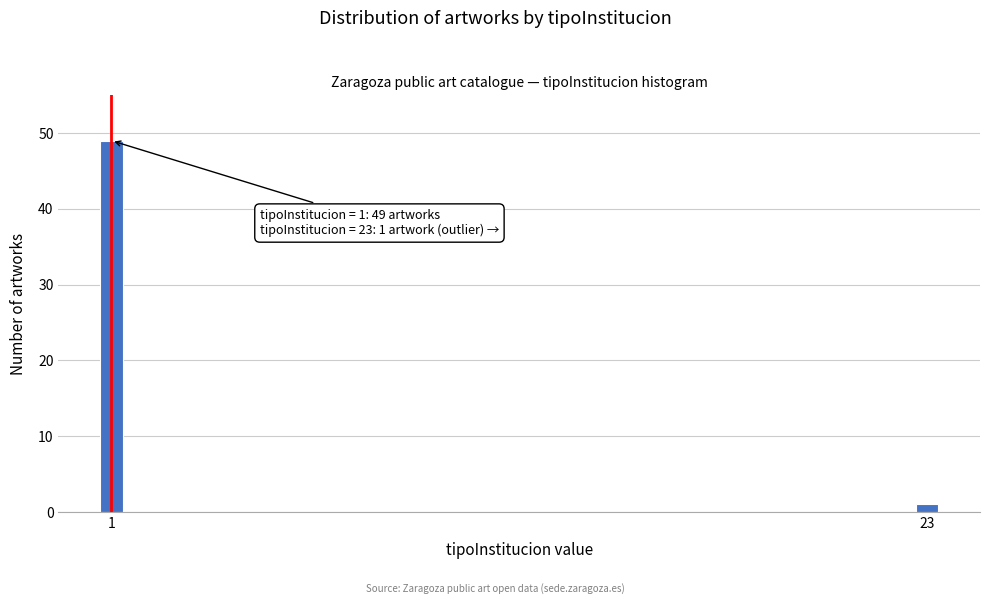

Reading left to right, what are all the values shown in this chart?

1=49	23=1